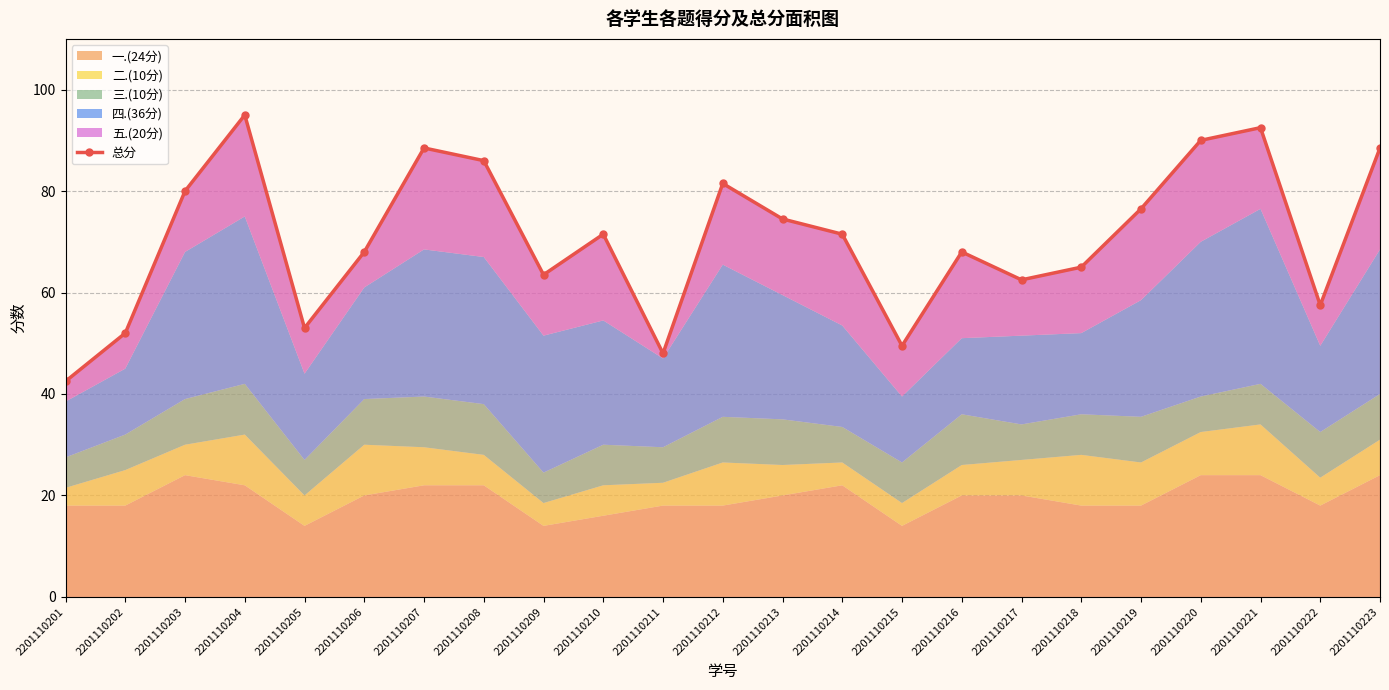

What is the difference between the values at 2201110219 and 2201110220?

13.5